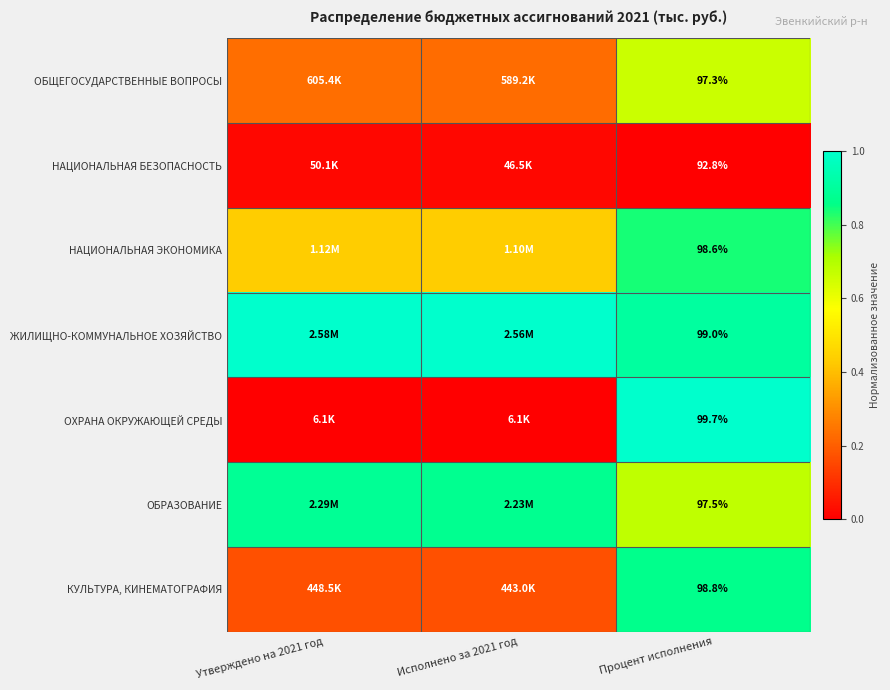

At Процент исполнения, list the series in order from largest to smallest.

ОХРАНА ОКРУЖАЮЩЕЙ СРЕДЫ, ЖИЛИЩНО-КОММУНАЛЬНОЕ ХОЗЯЙСТВО, КУЛЬТУРА, КИНЕМАТОГРАФИЯ, НАЦИОНАЛЬНАЯ ЭКОНОМИКА, ОБРАЗОВАНИЕ, ОБЩЕГОСУДАРСТВЕННЫЕ ВОПРОСЫ, НАЦИОНАЛЬНАЯ БЕЗОПАСНОСТЬ